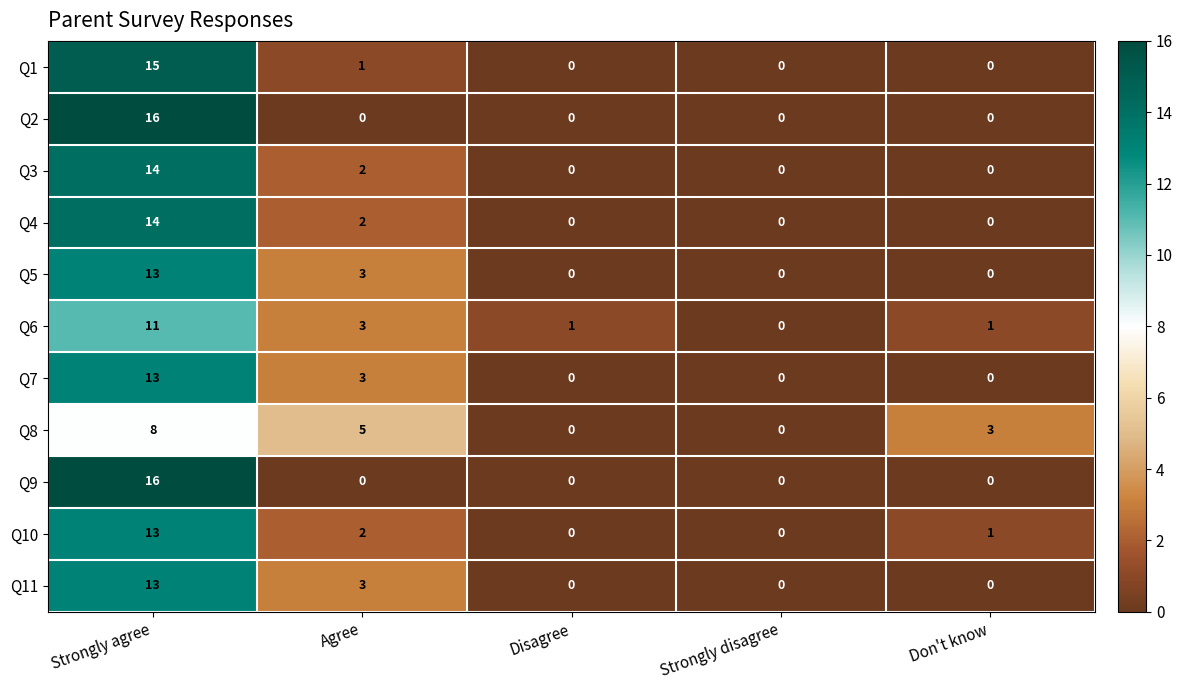

How many data points does each series have?

5